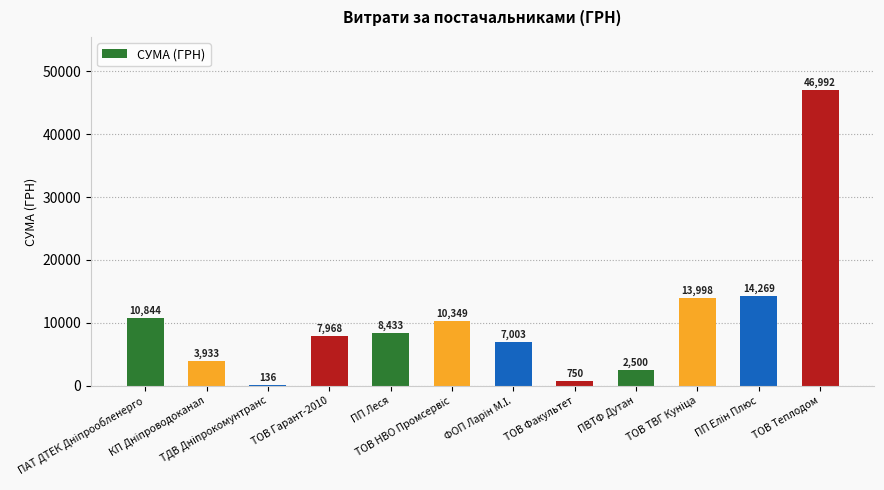

What is the greatest value displayed?

46992.0